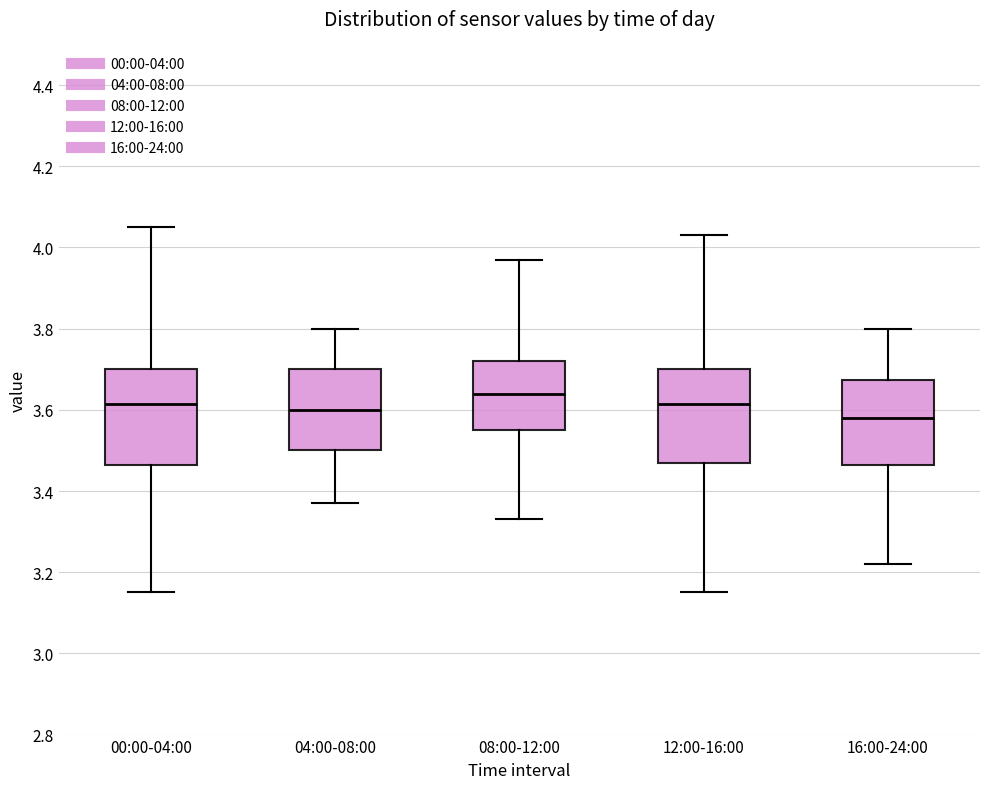

Where is the upper edge of the box for 04:00-08:00 on the y-axis? The values are not printed on the chart, so give them approximately, as read against the axis.

3.70